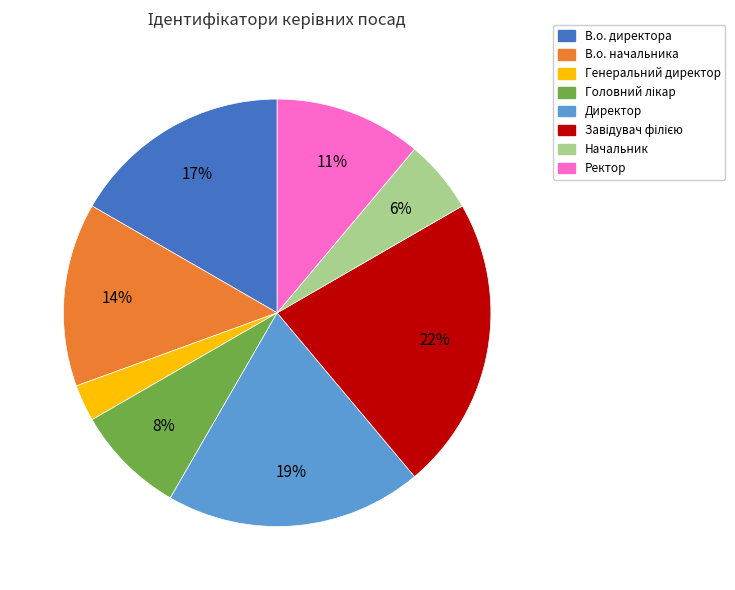

Is the sum of Директор and В.о. директора greater than half?

No